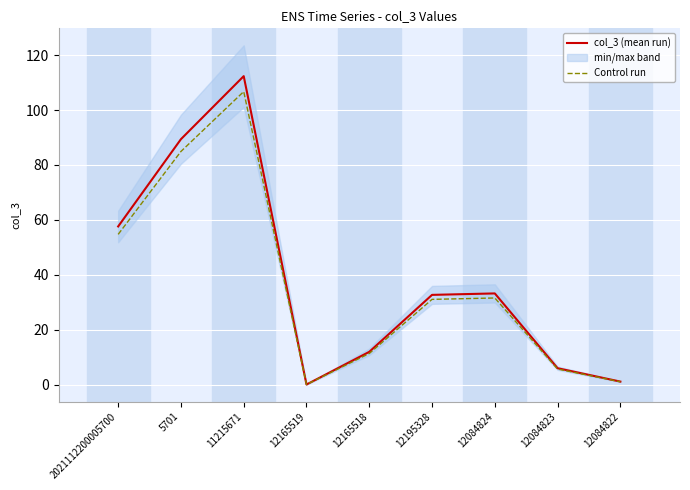

At how many categories does at least one series exceed 95?

1